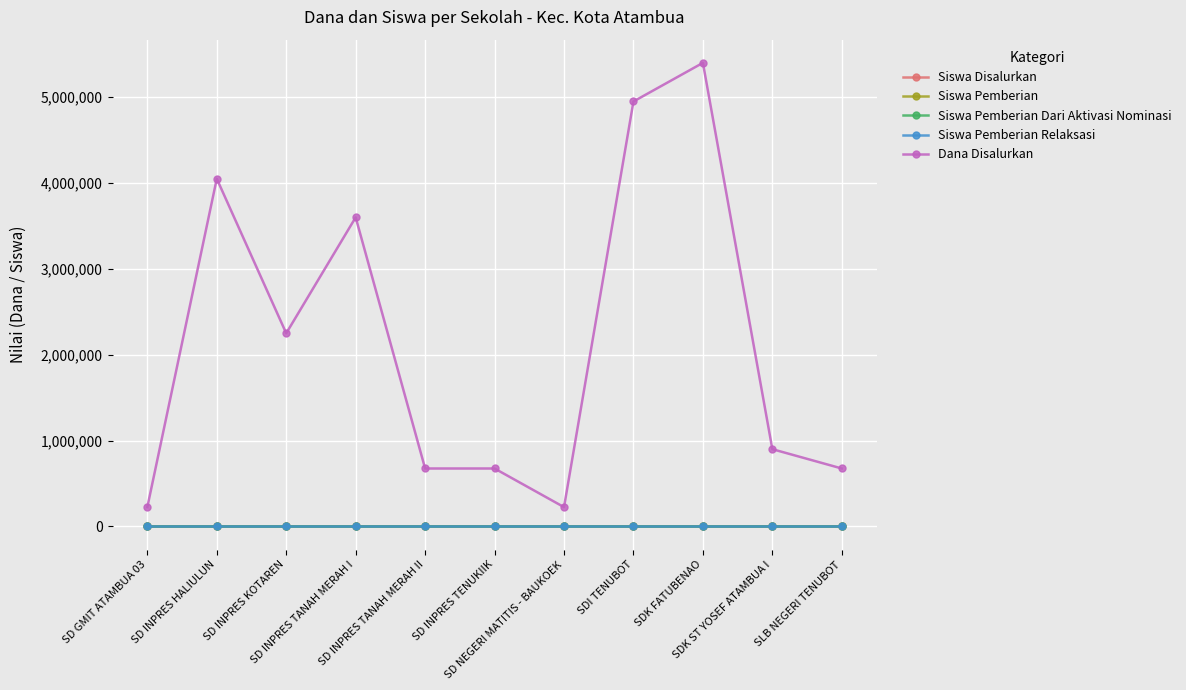

Rank the series by their maximum value, from lowest to highest.

Siswa Pemberian Dari Aktivasi Nominasi, Siswa Pemberian Relaksasi, Siswa Disalurkan, Siswa Pemberian, Dana Disalurkan